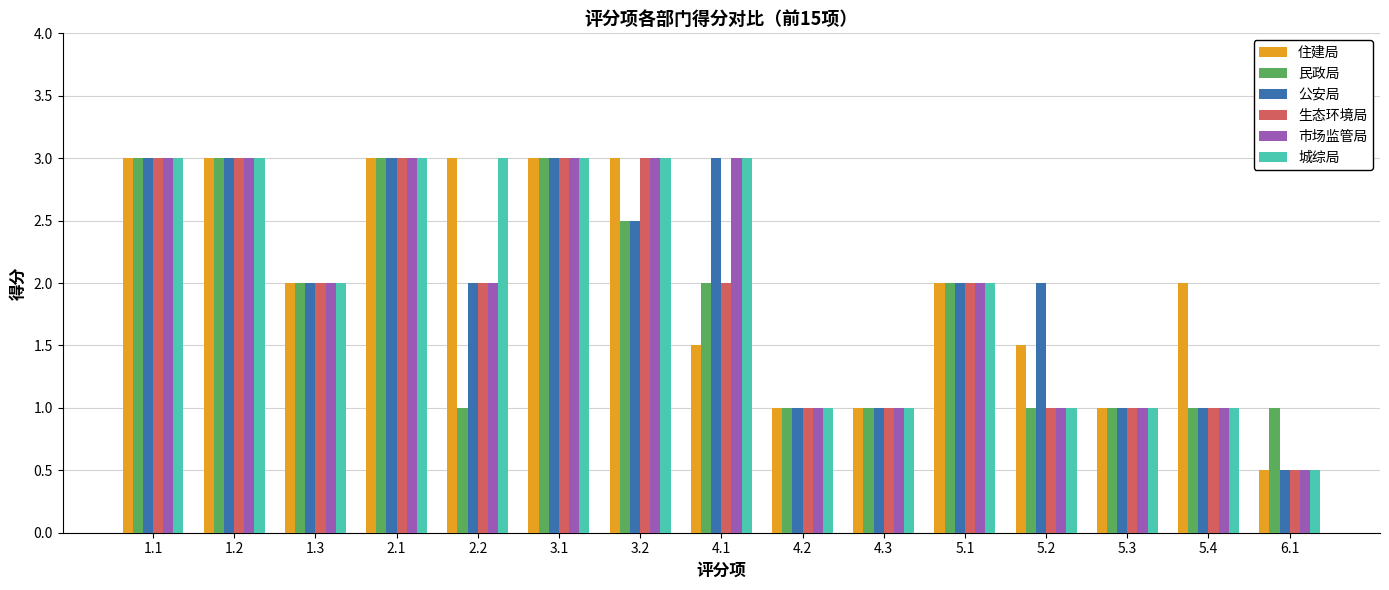

What is the difference between the highest and lowest values at 5.4?

1.0